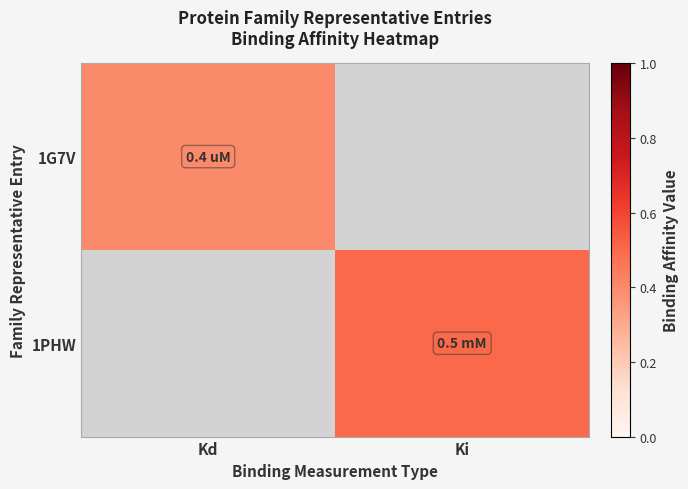

What is the greatest value displayed?

0.5